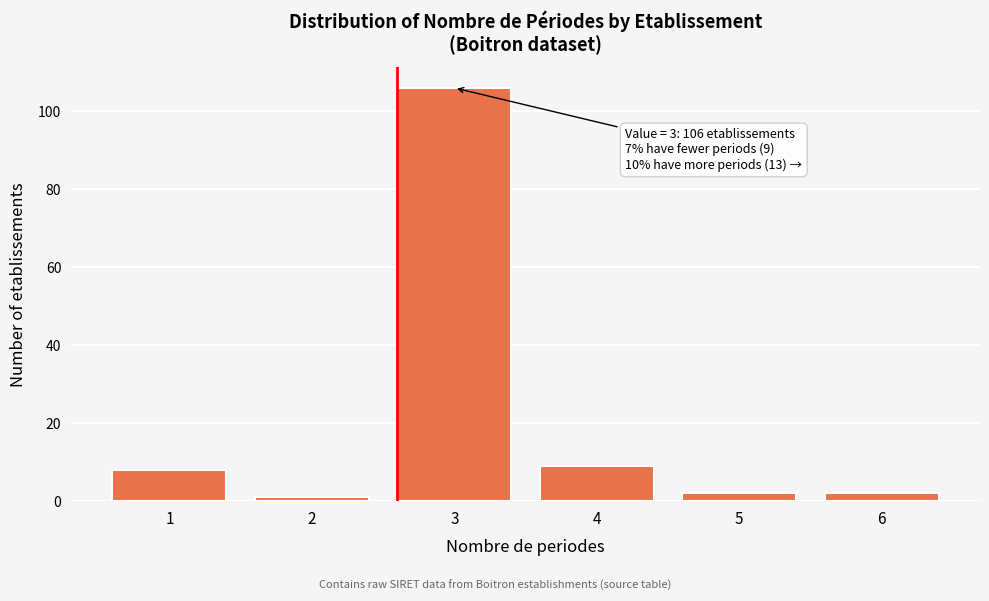

Reading right to left, list all the values displayed in this chart.

6=2	5=2	4=9	3=106	2=1	1=8